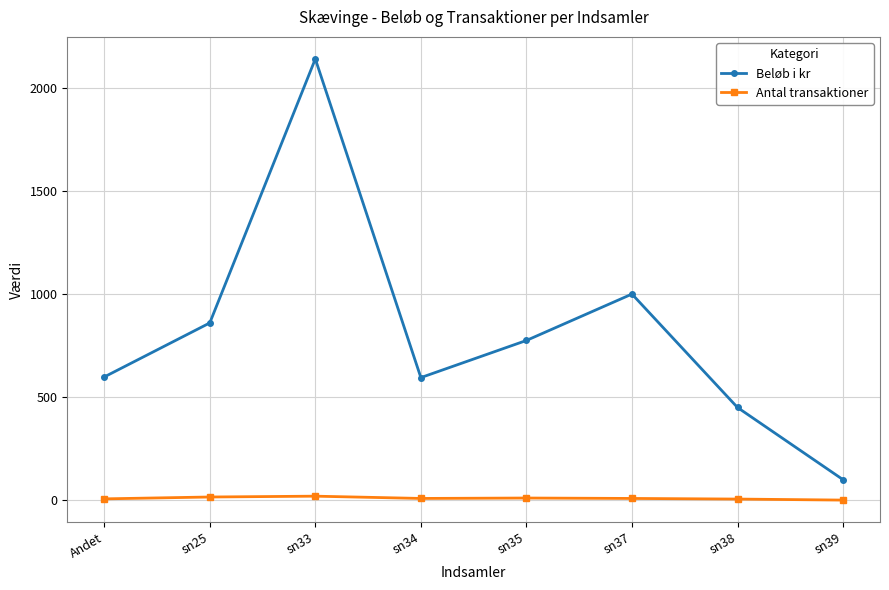

How many interior local valleys does the Beløb i kr series have?

1